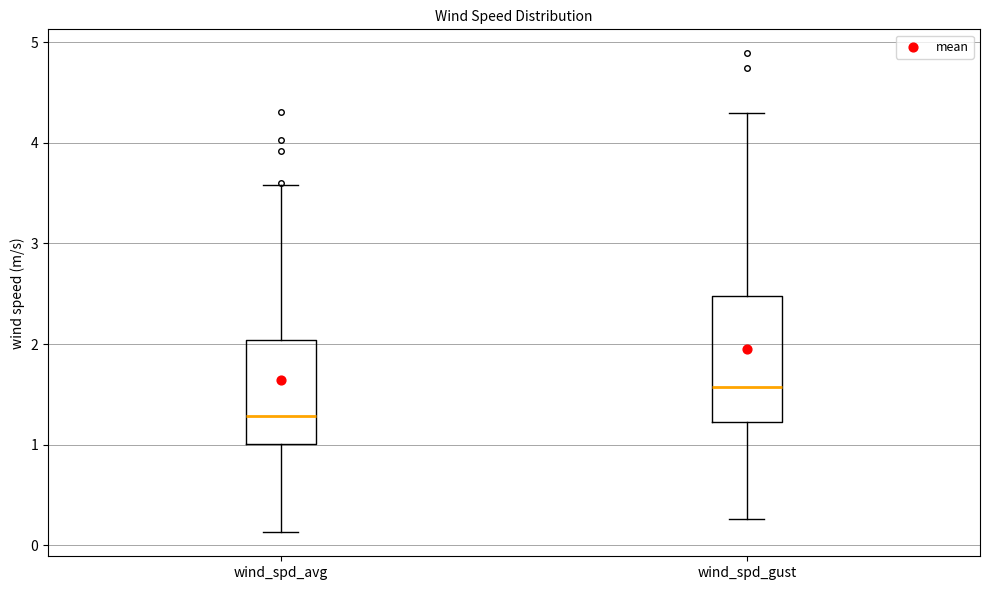

Where does the upper whisker of the box for wind_spd_gust end on the y-axis? The values are not printed on the chart, so give them approximately, as read against the axis.

4.3